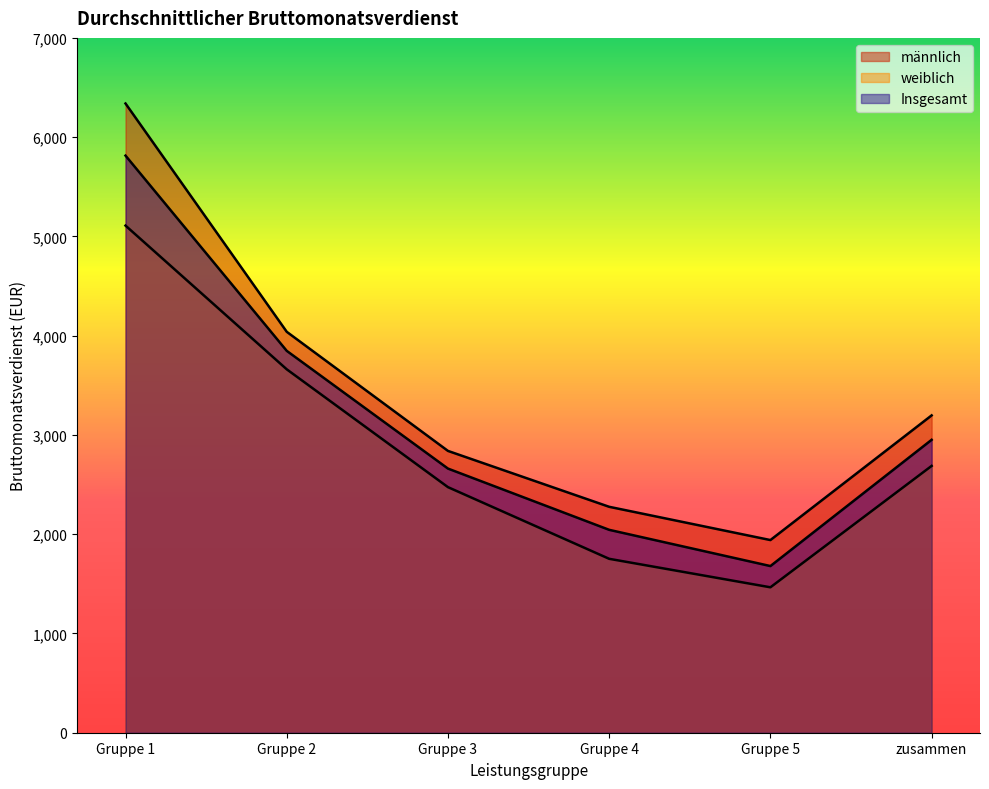

List the labels in order of Insgesamt value, largest first.

Gruppe 1, Gruppe 2, zusammen, Gruppe 3, Gruppe 4, Gruppe 5